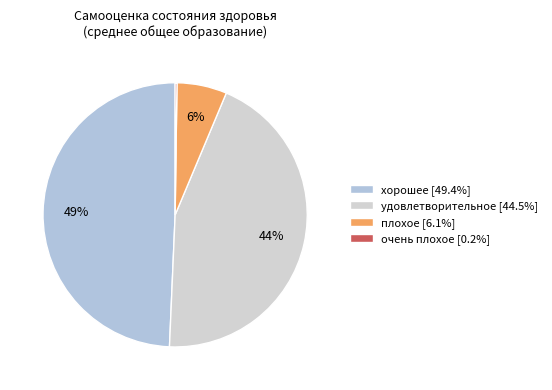

What is the change in value from плохое to очень плохое?

-5.9